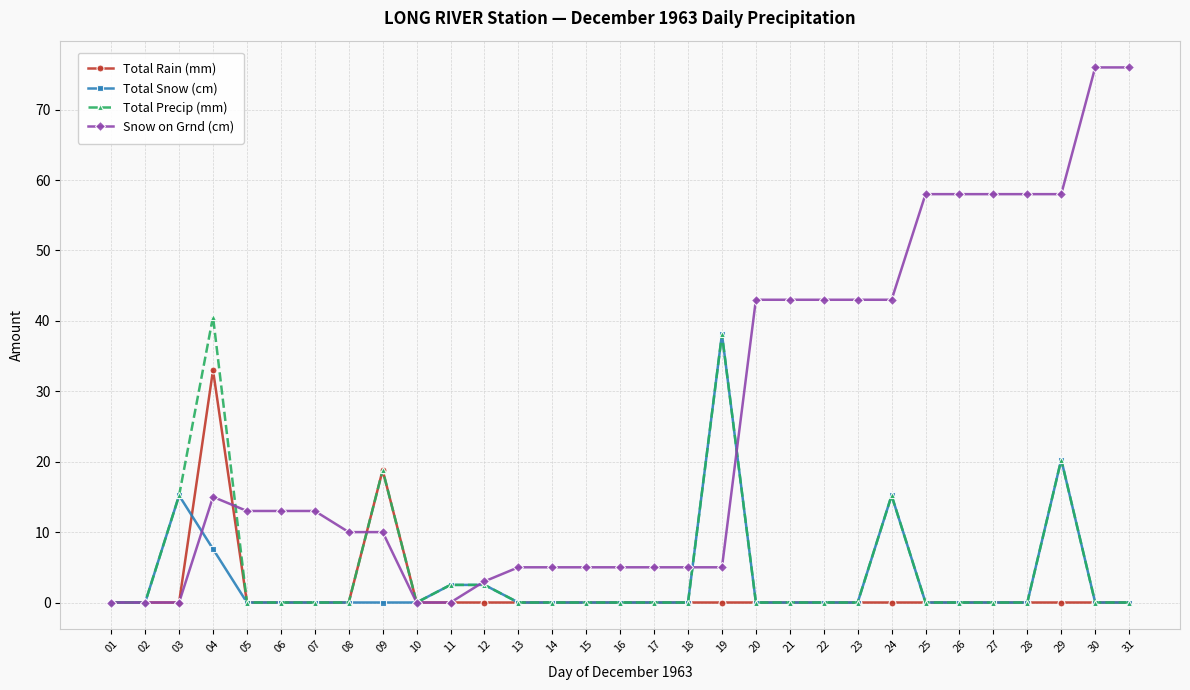

Reading left to right, transcribe all the data shown in this chart.

Total Rain (mm): 01=0.0	02=0.0	03=0.0	04=33.0	05=0.0	06=0.0	07=0.0	08=0.0	09=18.8	10=0.0	11=0.0	12=0.0	13=0.0	14=0.0	15=0.0	16=0.0	17=0.0	18=0.0	19=0.0	20=0.0	21=0.0	22=0.0	23=0.0	24=0.0	25=0.0	26=0.0	27=0.0	28=0.0	29=0.0	30=0.0	31=0.0
Total Snow (cm): 01=0.0	02=0.0	03=15.2	04=7.6	05=0.0	06=0.0	07=0.0	08=0.0	09=0.0	10=0.0	11=2.5	12=2.5	13=0.0	14=0.0	15=0.0	16=0.0	17=0.0	18=0.0	19=38.1	20=0.0	21=0.0	22=0.0	23=0.0	24=15.2	25=0.0	26=0.0	27=0.0	28=0.0	29=20.3	30=0.0	31=0.0
Total Precip (mm): 01=0.0	02=0.0	03=15.2	04=40.6	05=0.0	06=0.0	07=0.0	08=0.0	09=18.8	10=0.0	11=2.5	12=2.5	13=0.0	14=0.0	15=0.0	16=0.0	17=0.0	18=0.0	19=38.1	20=0.0	21=0.0	22=0.0	23=0.0	24=15.2	25=0.0	26=0.0	27=0.0	28=0.0	29=20.3	30=0.0	31=0.0
Snow on Grnd (cm): 01=0.0	02=0.0	03=0.0	04=15.0	05=13.0	06=13.0	07=13.0	08=10.0	09=10.0	10=0.0	11=0.0	12=3.0	13=5.0	14=5.0	15=5.0	16=5.0	17=5.0	18=5.0	19=5.0	20=43.0	21=43.0	22=43.0	23=43.0	24=43.0	25=58.0	26=58.0	27=58.0	28=58.0	29=58.0	30=76.0	31=76.0